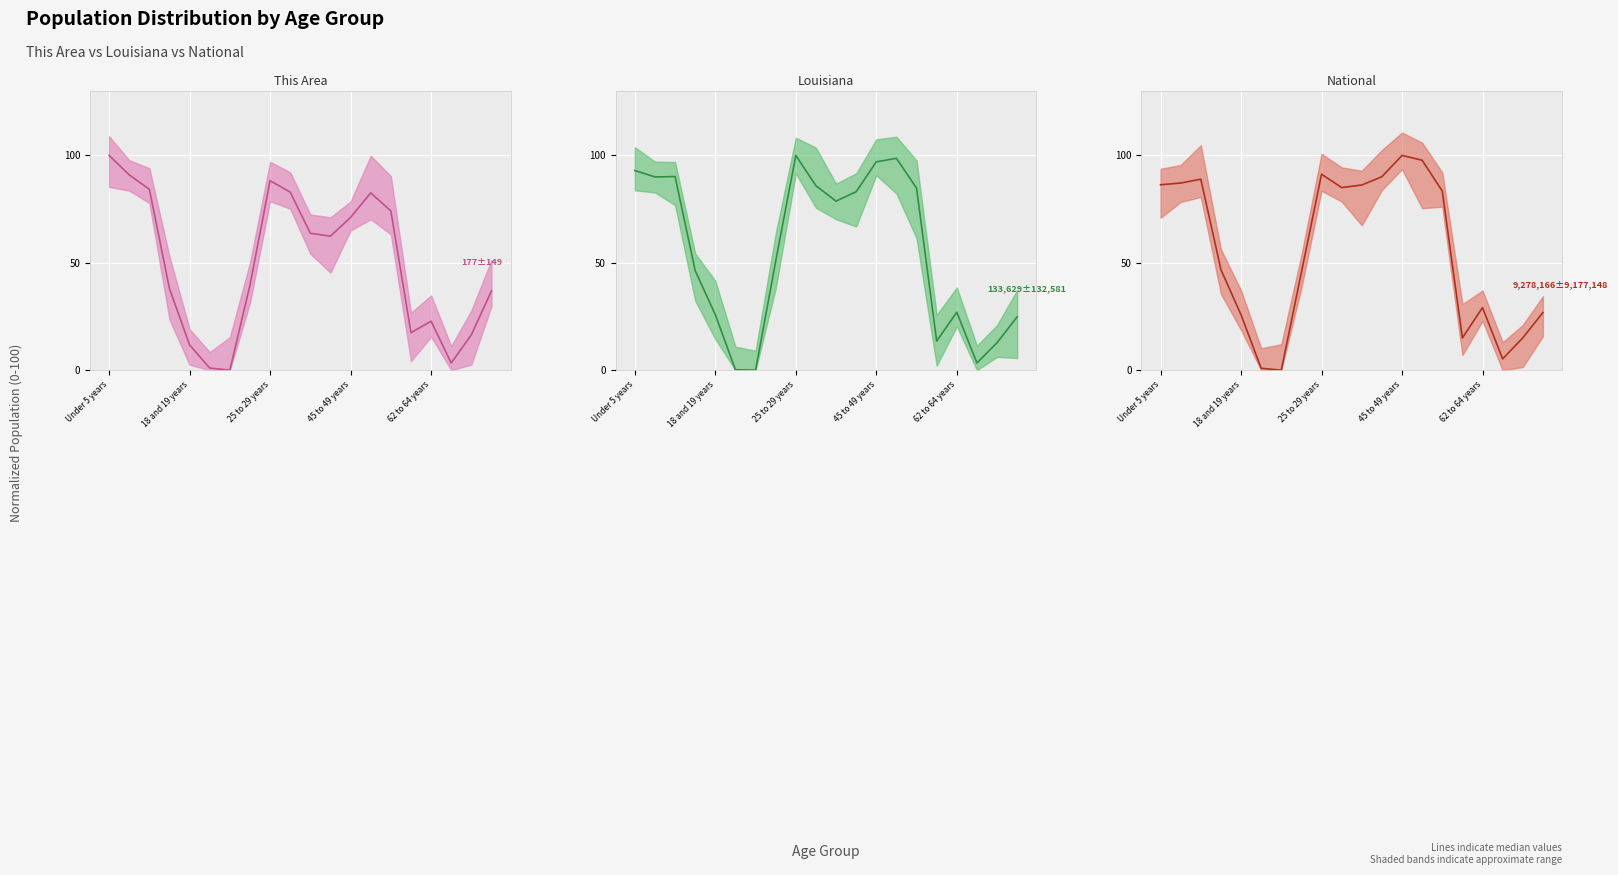

What position from the right is 25 to 29 years?

12